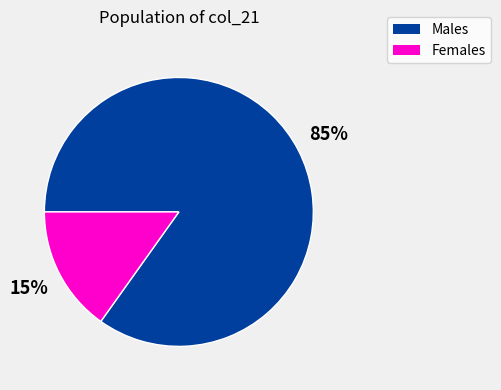

To the nearest percent, what is the difference between the largest and smallest slice percentages?

70%